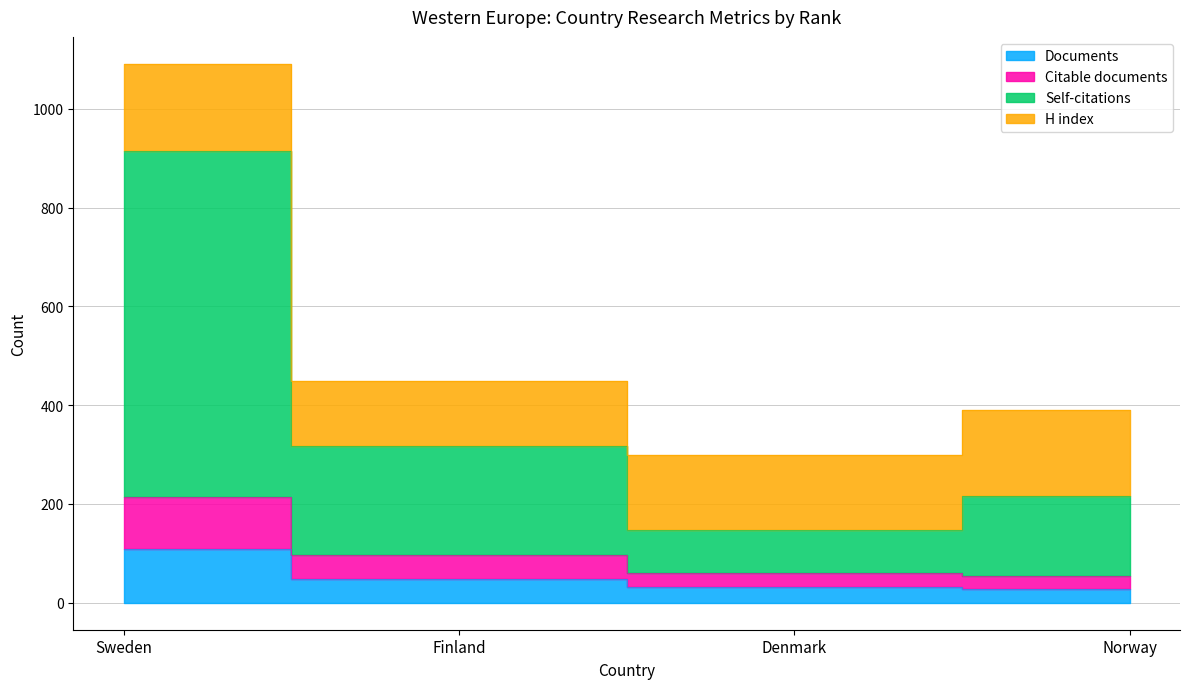

True or false: Citable documents and Documents intersect in this chart.

False